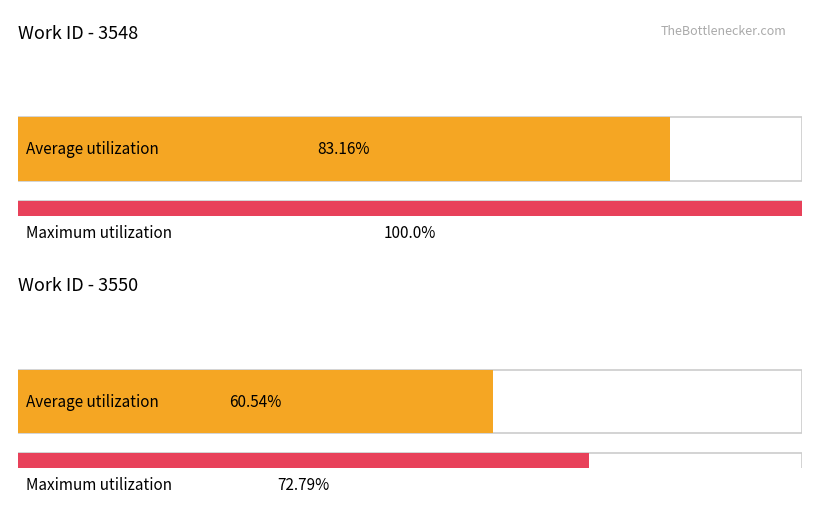

True or false: the data shows 4854 at 9188.

False